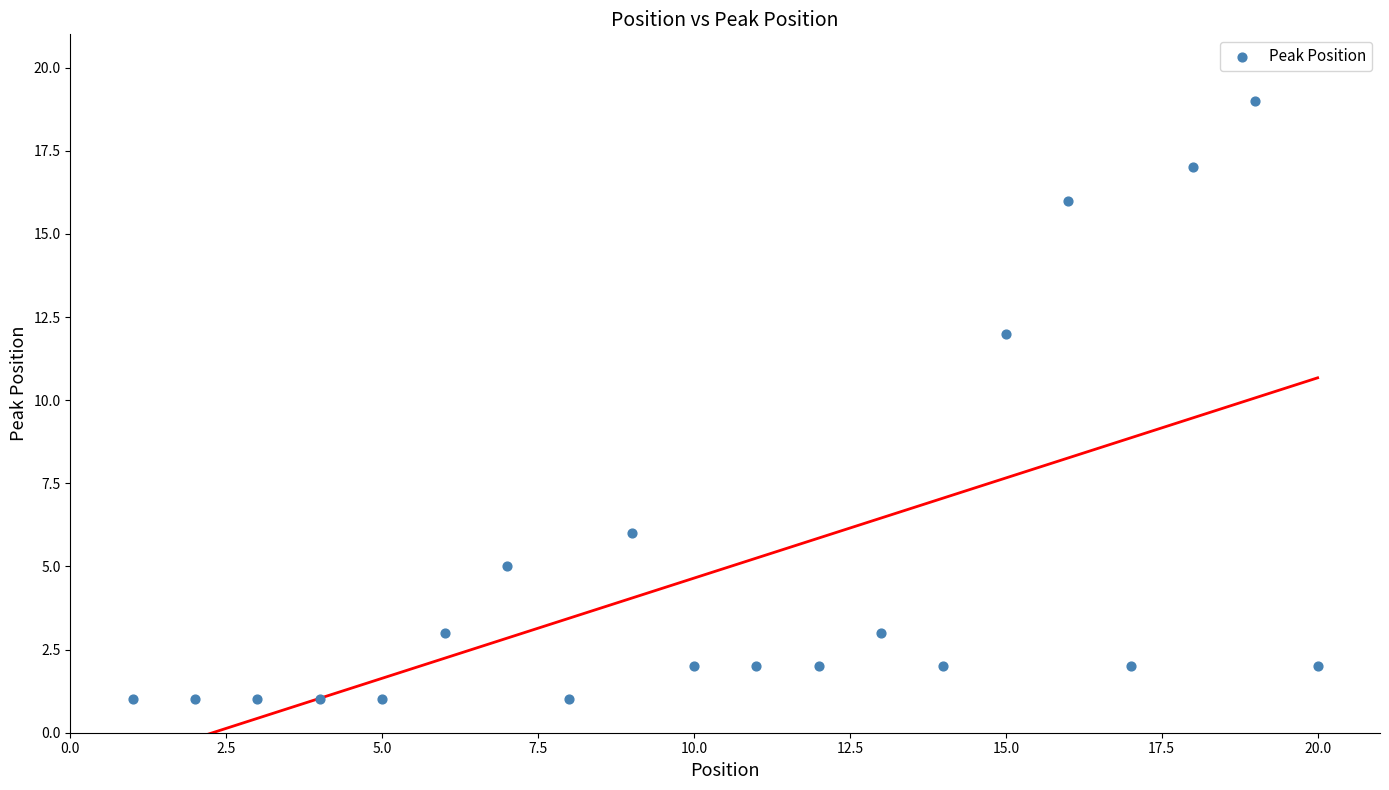

What is the range of X values (max minus min)?

19